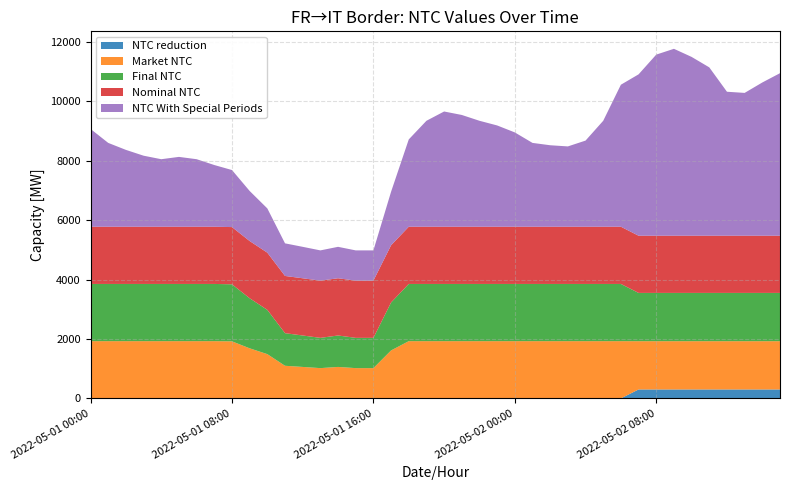

Reading left to right, what are all the values shown in this chart?

NTC reduction: 0	0	0	0	0	0	0	0	0	0	0	0	0	0	0	0	0	0	0	0	0	0	0	0	0	0	0	0	0	0	0	300	300	300	300	300	300	300	300	300
Market NTC: 1927	1927	1927	1927	1927	1927	1927	1927	1921	1686	1490	1098	1059	1019	1059	1019	1019	1615	1927	1927	1927	1927	1927	1927	1927	1927	1927	1927	1927	1927	1927	1626	1626	1626	1626	1626	1626	1626	1626	1626
Final NTC: 1927	1927	1927	1927	1927	1927	1927	1927	1921	1686	1490	1098	1059	1019	1059	1019	1019	1615	1927	1927	1927	1927	1927	1927	1927	1927	1927	1927	1927	1927	1927	1626	1626	1626	1626	1626	1626	1626	1626	1626
Nominal NTC: 1927	1927	1927	1927	1927	1927	1927	1927	1927	1927	1927	1927	1927	1927	1927	1927	1927	1927	1927	1927	1927	1927	1927	1927	1927	1927	1927	1927	1927	1927	1927	1926	1926	1926	1926	1926	1926	1926	1926	1926
NTC With Special Periods: 3293	2823	2588	2392	2274	2352	2274	2078	1921	1686	1490	1098	1059	1019	1059	1019	1019	1803	2940	3568	3881	3764	3568	3411	3176	2823	2744	2705	2901	3568	4783	5435	6100	6295	6022	5670	4849	4810	5161	5474